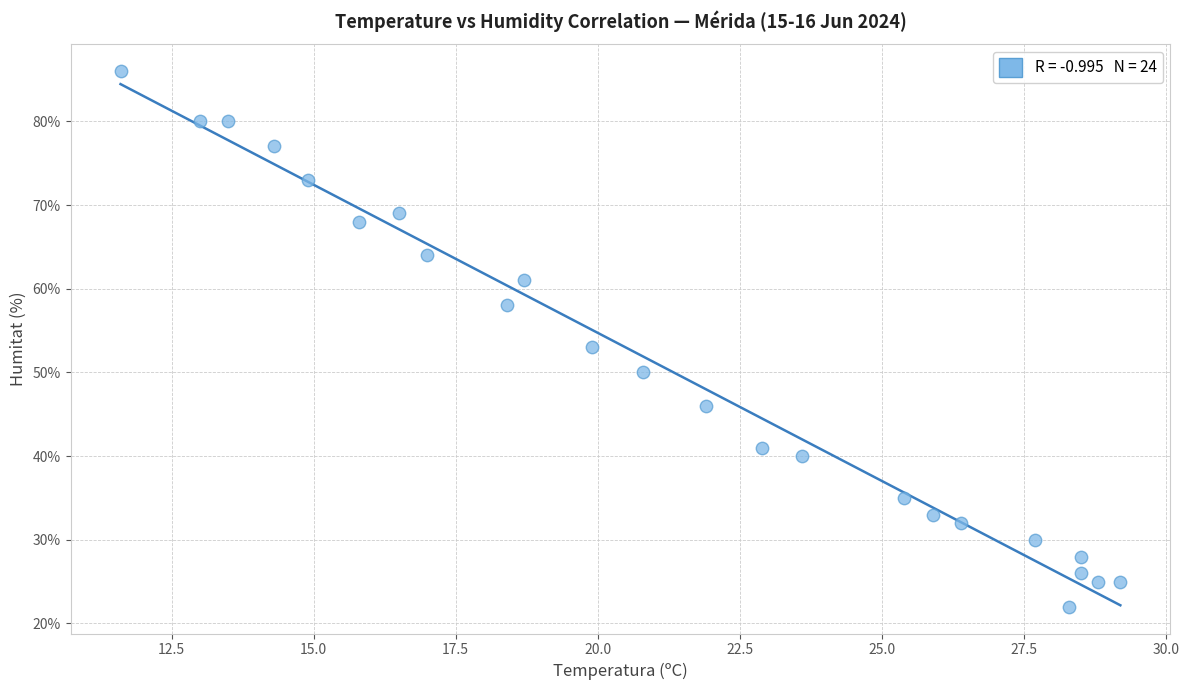

What Y value in the scatter plot is closest to 54?

53